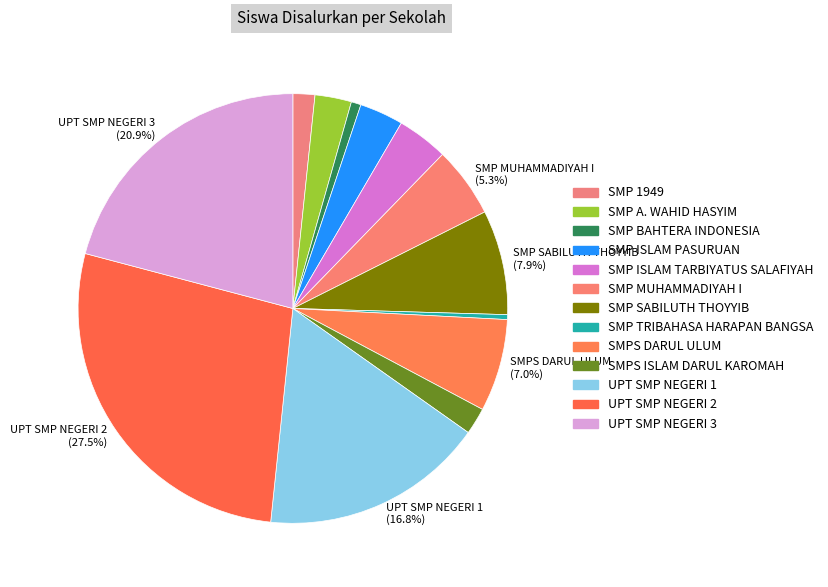

Which slice is the smallest?

SMP TRIBAHASA HARAPAN BANGSA